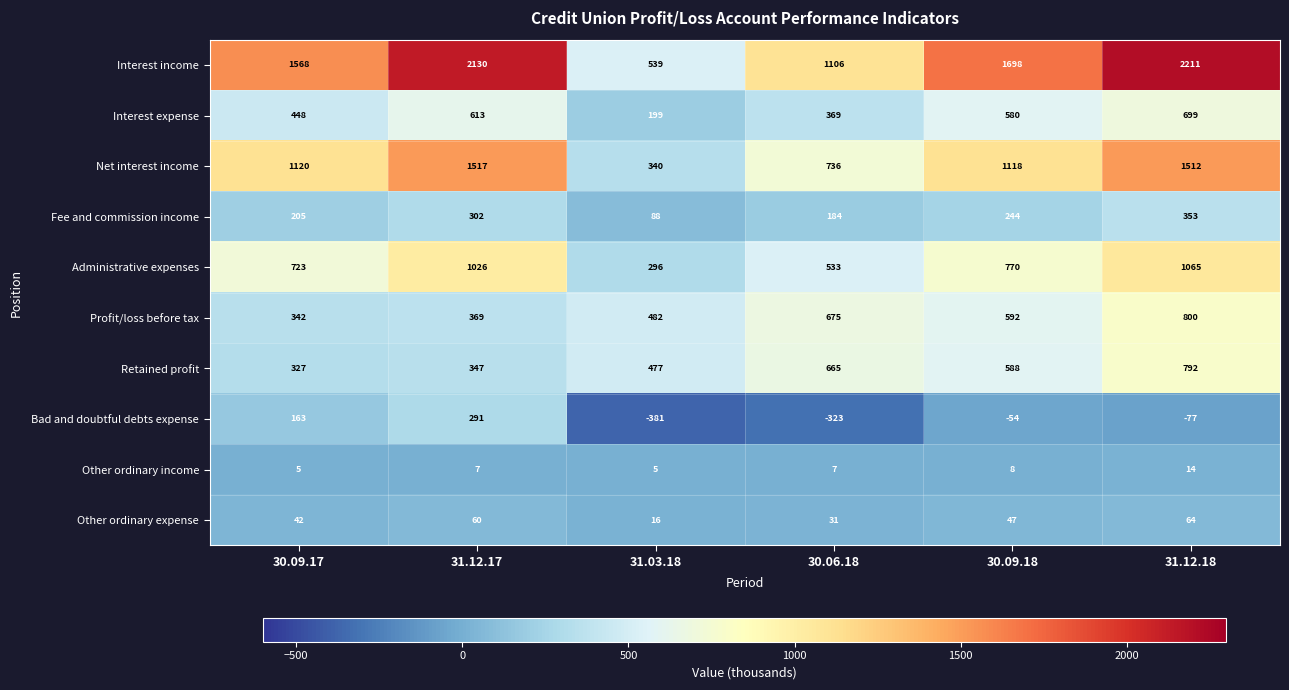

True or false: Fee and commission income has a value of 205 at 30.09.17.

True